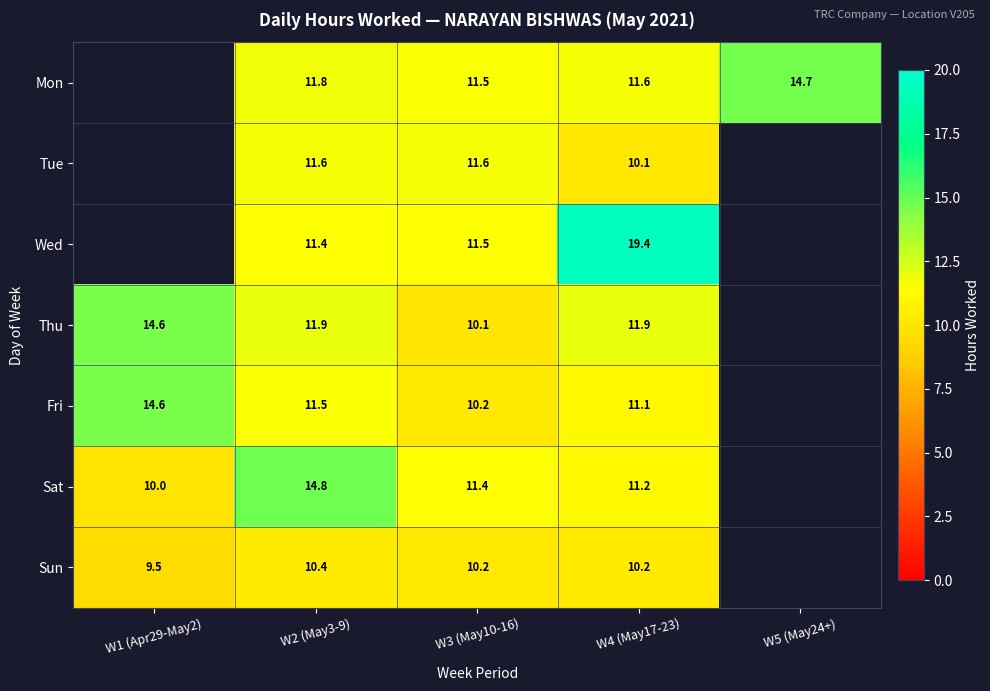

At which category does the chart reach its peak across all series?

W4 (May17-23)